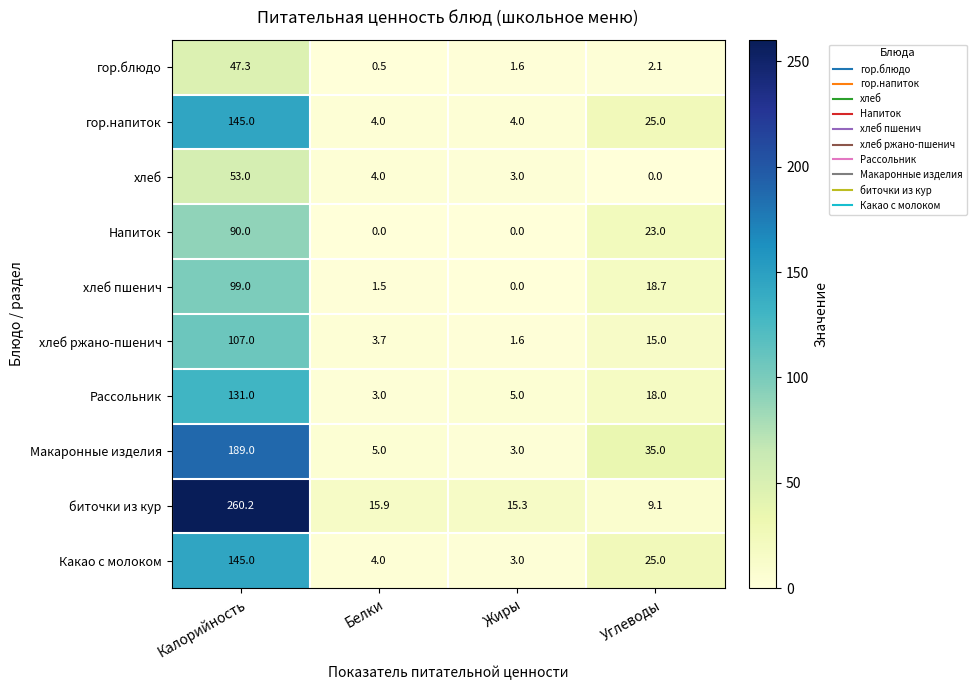

The хлеб series shows 53.0 at Калорийность. True or false?

True